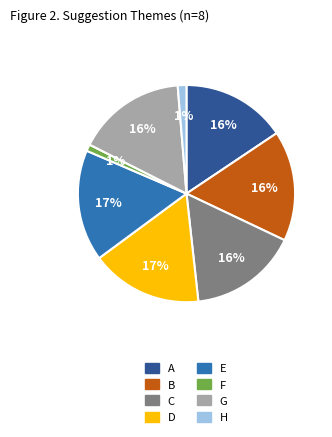

True or false: B accounts for 16% of the total.

True